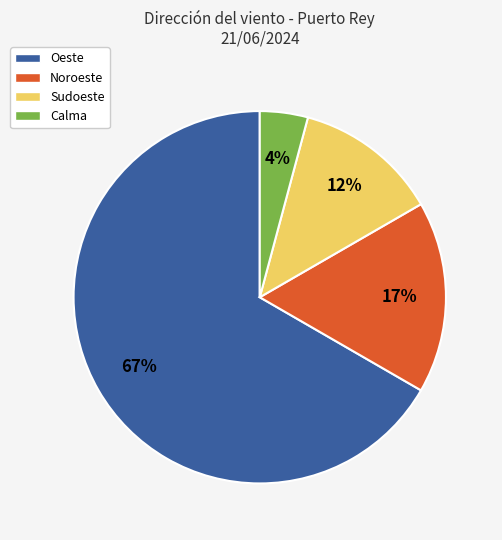

Between Calma and Noroeste, which is larger?

Noroeste